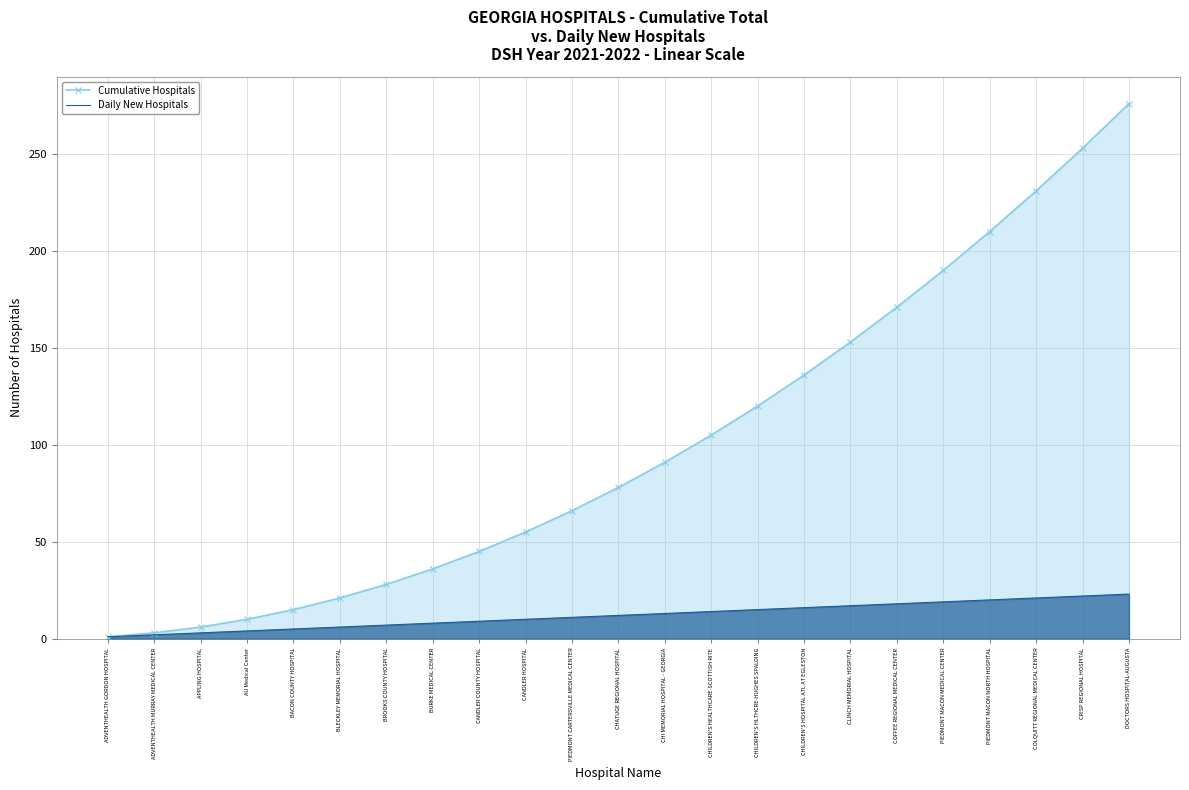

What is the sum of the Daily New Hospitals values at CANDLER COUNTY HOSPITAL and DOCTORS HOSPITAL-AUGUSTA?

32